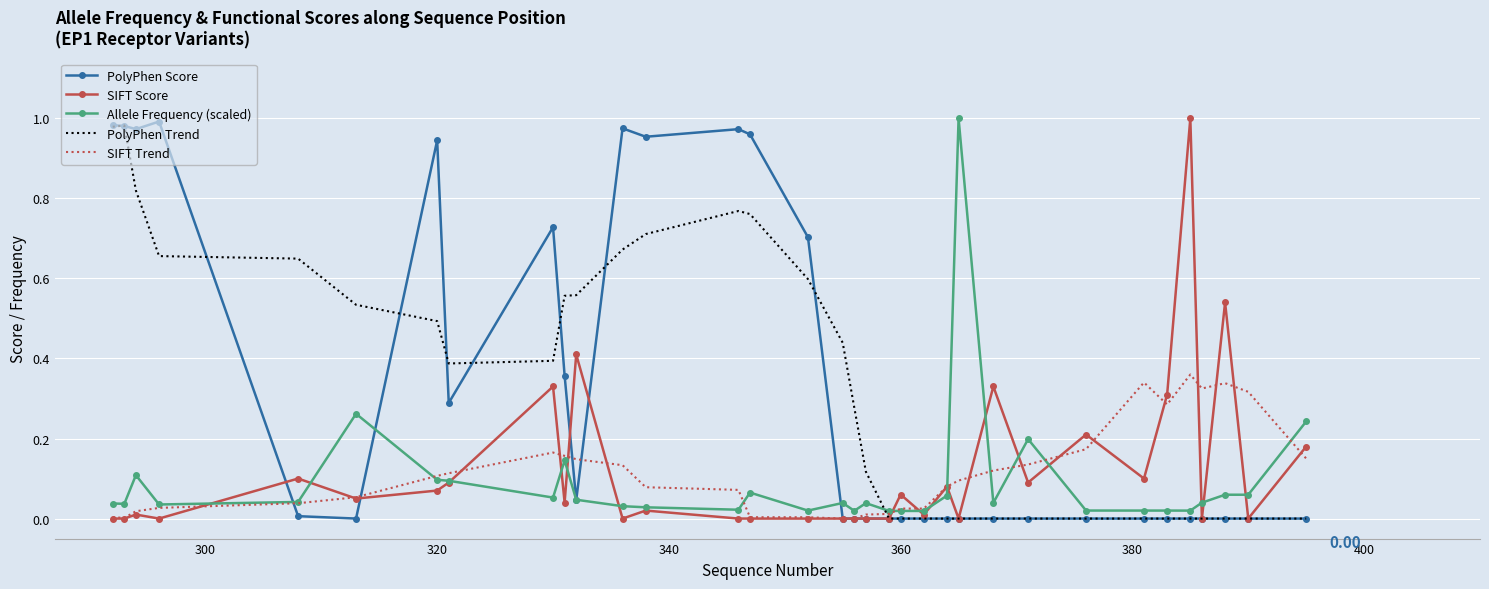

What are all the series names shown in the legend?

PolyPhen Score, SIFT Score, Allele Frequency (scaled), PolyPhen Trend, SIFT Trend